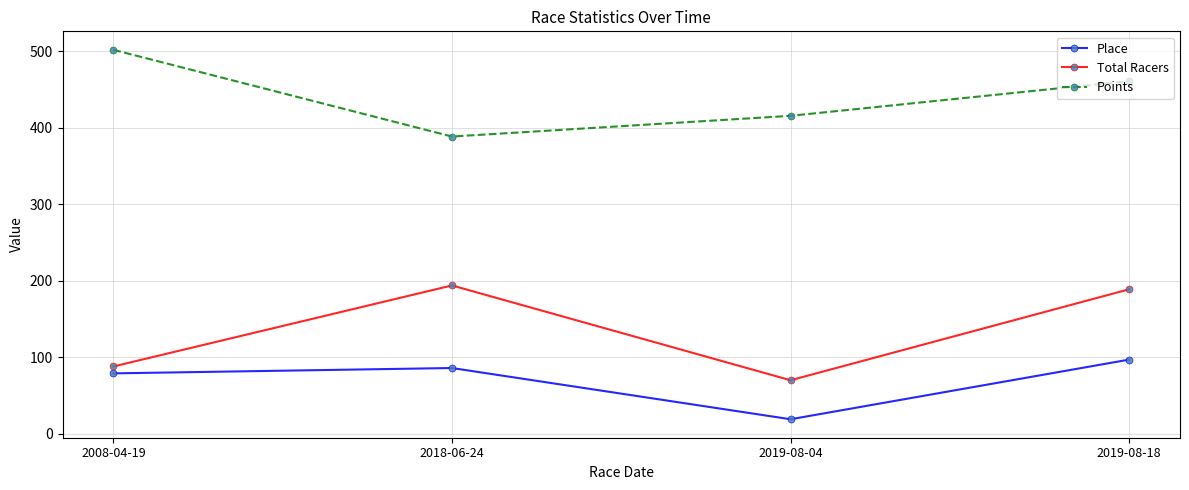

The value of Total Racers at 2019-08-04 is 70.0. True or false?

True